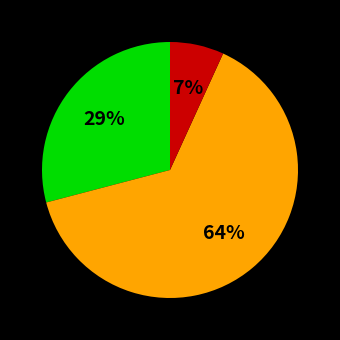

Is there any slice that represents more than half of the pie?

Yes